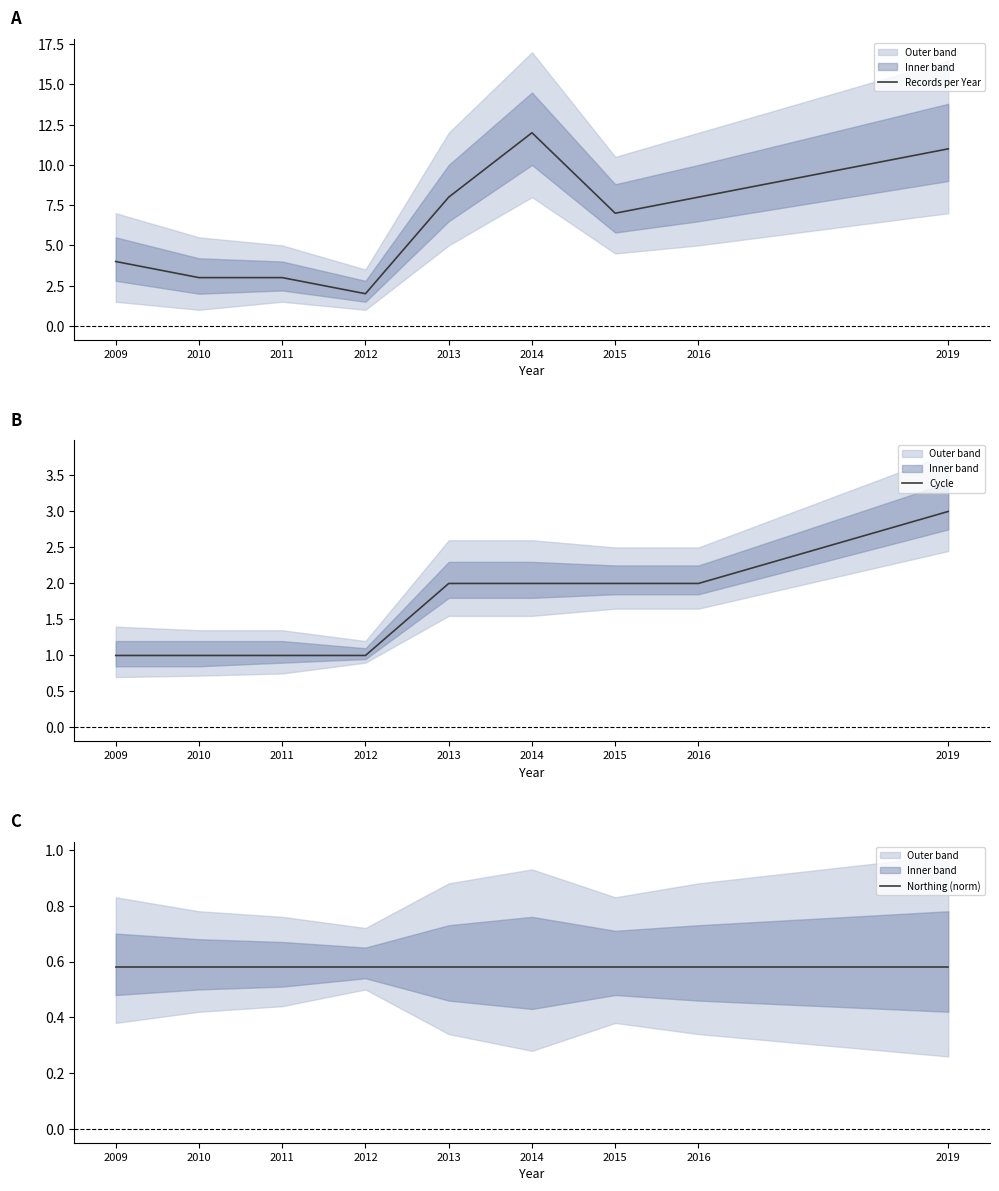

At which label does Records per Year reach its peak?

2014